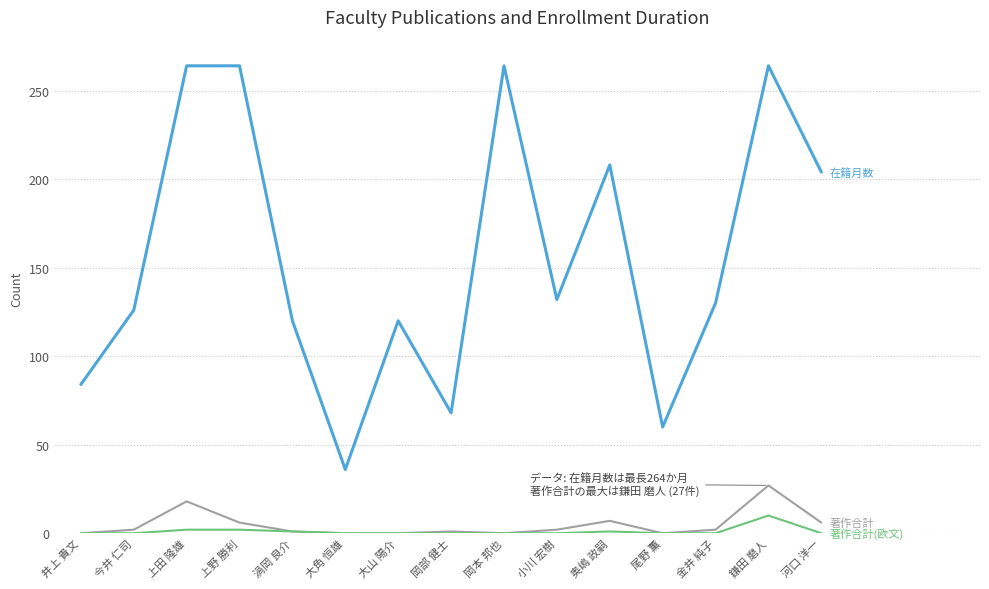

What is the total value across all series at 尾野 薫?

60